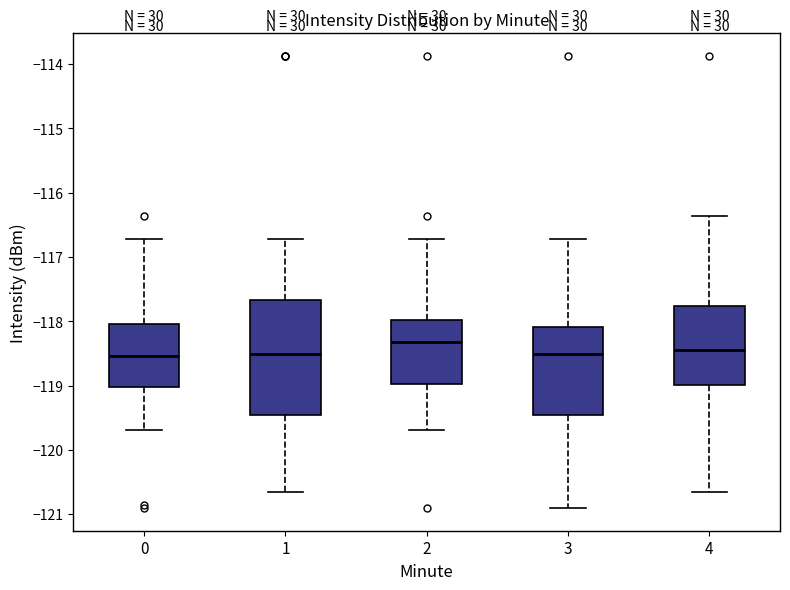

Which box is the tallest, from its lower edge to its upper edge?

1